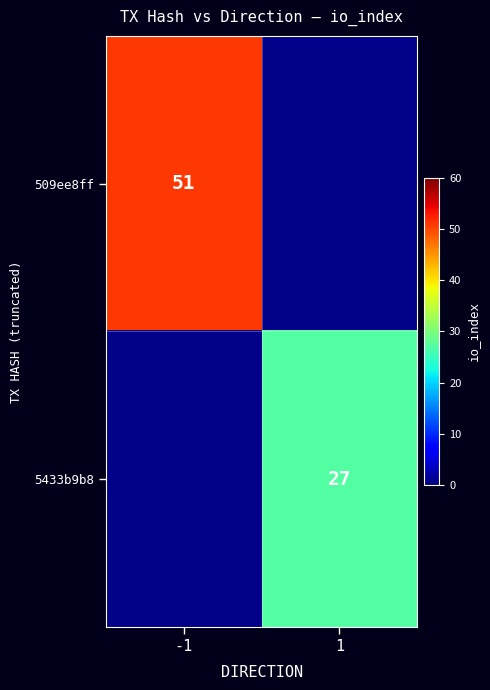

True or false: 5433b9b8 has a value of 27.0 at 1.

True